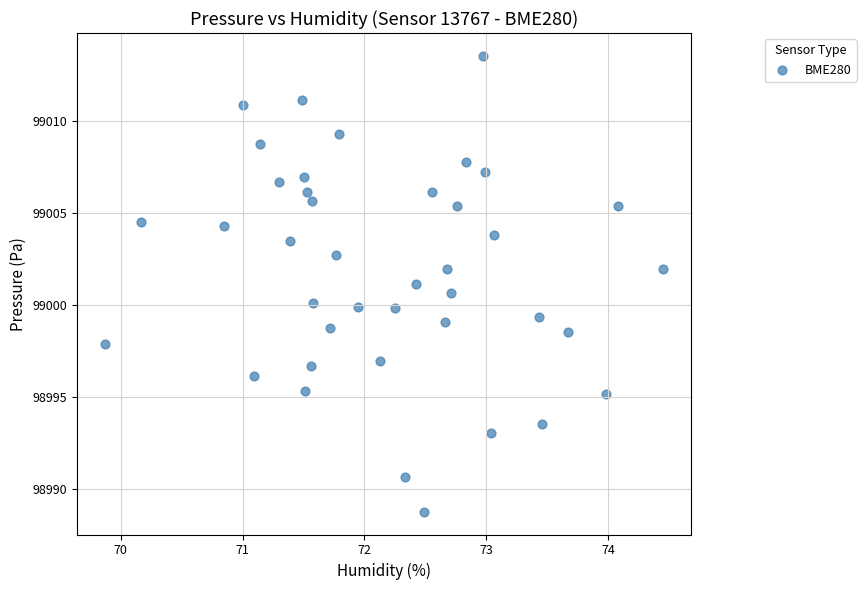

What is the range of X values (max minus min)?

4.6